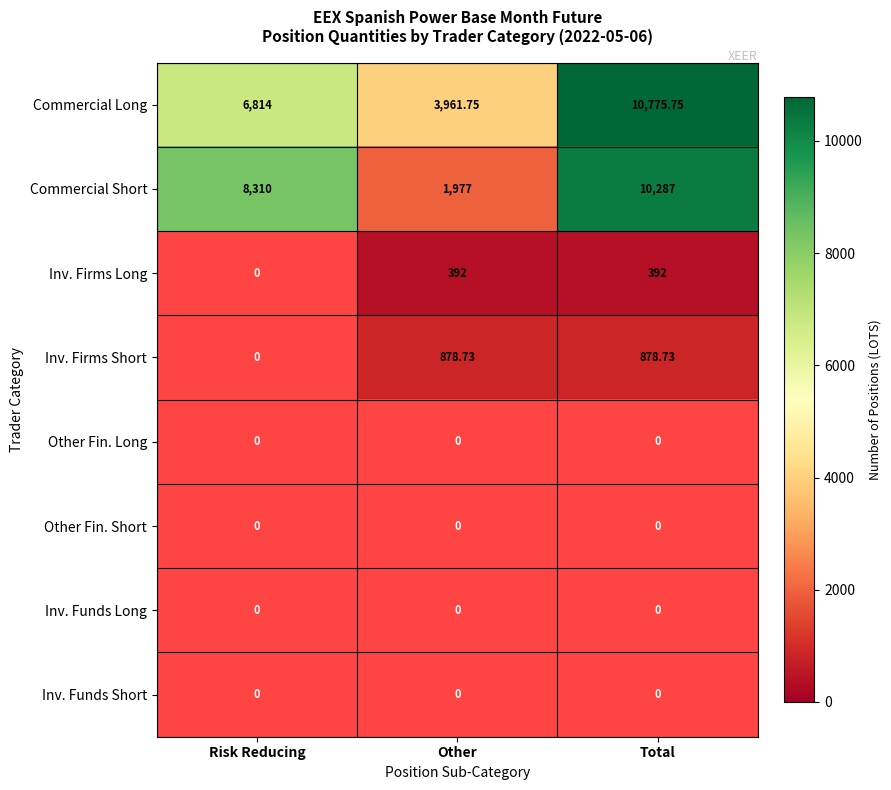

List the labels in order of Commercial Long value, smallest first.

Other, Risk Reducing, Total